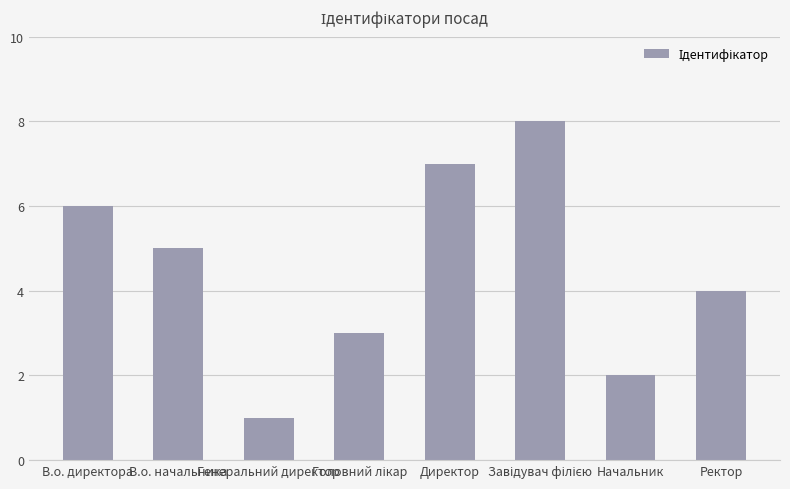

Count the values in the range 3 to 7.

5